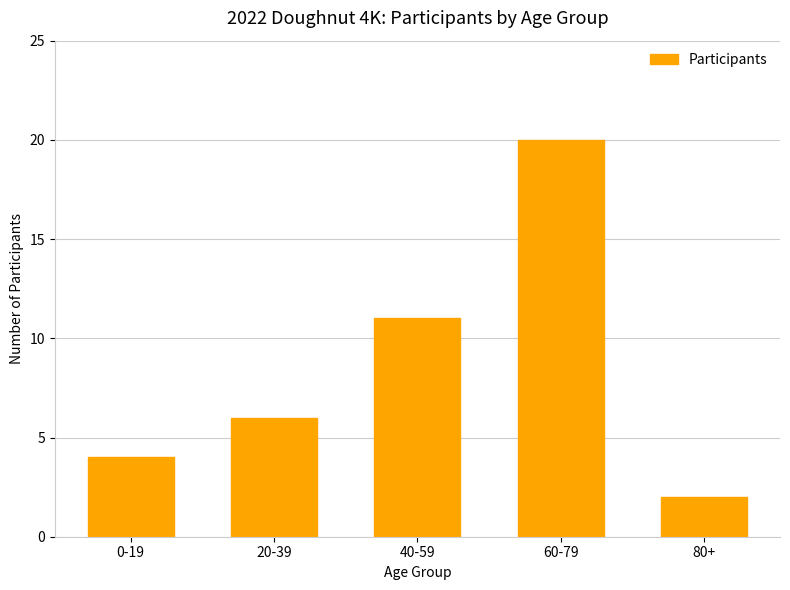

What is the change in value from 60-79 to 80+?

-18